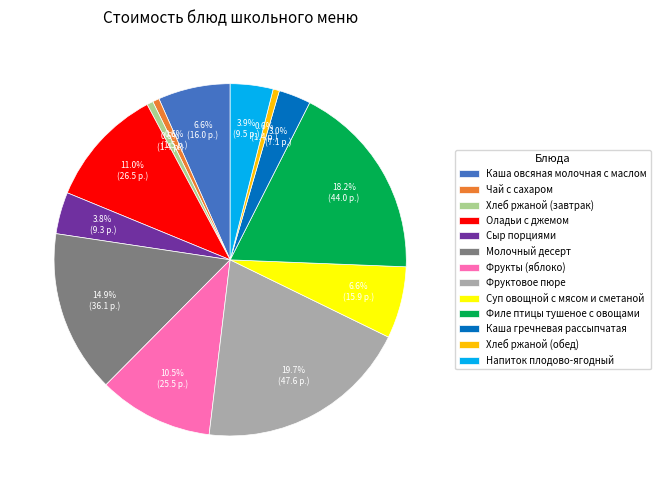

What is the ratio of the value at Напиток плодово-ягодный to the value at Сыр порциями?

1.0